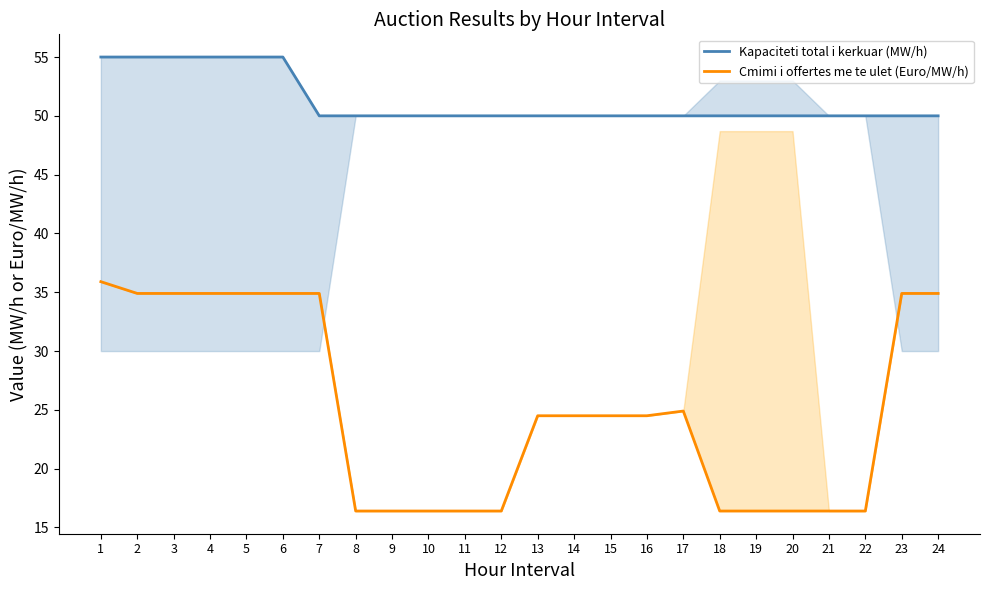

True or false: Cmimi i offertes me te ulet (Euro/MW/h) has a value of 21.2 at 2.

False